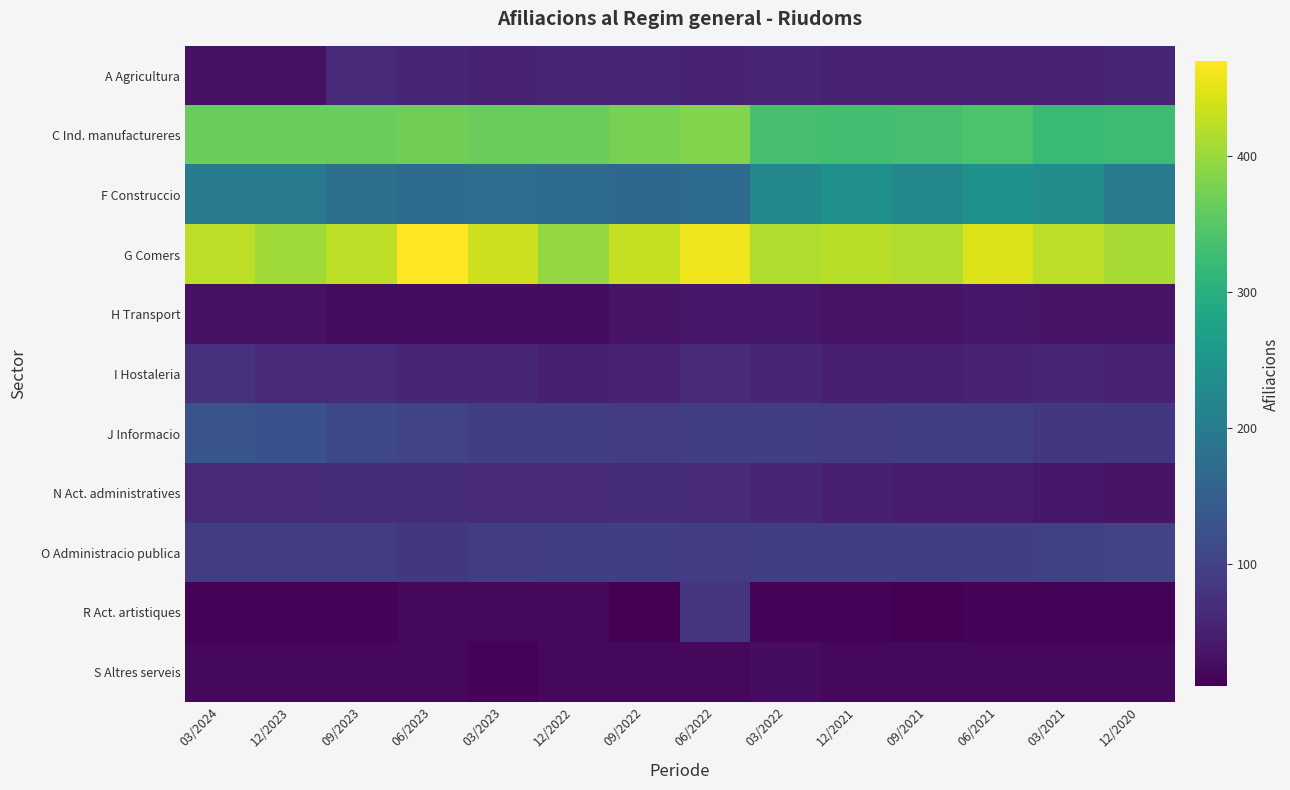

Reading left to right, list all the values displayed in this chart.

A Agricultura: 03/2024=30	12/2023=30	09/2023=65	06/2023=60	03/2023=55	12/2022=60	09/2022=60	06/2022=55	03/2022=60	12/2021=55	09/2021=55	06/2021=55	03/2021=55	12/2020=60
C Ind. manufactureres: 03/2024=365	12/2023=365	09/2023=365	06/2023=370	03/2023=365	12/2022=365	09/2022=375	06/2022=385	03/2022=335	12/2021=330	09/2021=335	06/2021=340	03/2021=320	12/2020=325
F Construccio: 03/2024=200	12/2023=200	09/2023=180	06/2023=170	03/2023=175	12/2022=170	09/2022=165	06/2022=170	03/2022=225	12/2021=240	09/2021=225	06/2021=245	03/2021=235	12/2020=200
G Comers: 03/2024=425	12/2023=405	09/2023=425	06/2023=470	03/2023=435	12/2022=395	09/2022=430	06/2022=460	03/2022=415	12/2021=420	09/2021=415	06/2021=445	03/2021=425	12/2020=410
H Transport: 03/2024=30	12/2023=30	09/2023=25	06/2023=25	03/2023=25	12/2022=25	09/2022=35	06/2022=40	03/2022=40	12/2021=35	09/2021=35	06/2021=40	03/2021=35	12/2020=35
I Hostaleria: 03/2024=75	12/2023=65	09/2023=65	06/2023=60	03/2023=60	12/2022=50	09/2022=55	06/2022=65	03/2022=60	12/2021=50	09/2021=50	06/2021=55	03/2021=60	12/2020=55
J Informacio: 03/2024=130	12/2023=125	09/2023=110	06/2023=105	03/2023=95	12/2022=95	09/2022=90	06/2022=95	03/2022=95	12/2021=90	09/2021=95	06/2021=95	03/2021=85	12/2020=85
N Act. administratives: 03/2024=65	12/2023=65	09/2023=70	06/2023=70	03/2023=65	12/2022=65	09/2022=70	06/2022=65	03/2022=60	12/2021=50	09/2021=45	06/2021=45	03/2021=40	12/2020=35
O Administracio publica: 03/2024=90	12/2023=90	09/2023=90	06/2023=85	03/2023=90	12/2022=95	09/2022=95	06/2022=90	03/2022=95	12/2021=95	09/2021=95	06/2021=95	03/2021=100	12/2020=105
R Act. artistiques: 03/2024=15	12/2023=15	09/2023=15	06/2023=20	03/2023=20	12/2022=20	09/2022=10	06/2022=80	03/2022=15	12/2021=15	09/2021=10	06/2021=15	03/2021=15	12/2020=15
S Altres serveis: 03/2024=20	12/2023=20	09/2023=20	06/2023=20	03/2023=15	12/2022=20	09/2022=20	06/2022=20	03/2022=25	12/2021=20	09/2021=20	06/2021=20	03/2021=20	12/2020=20